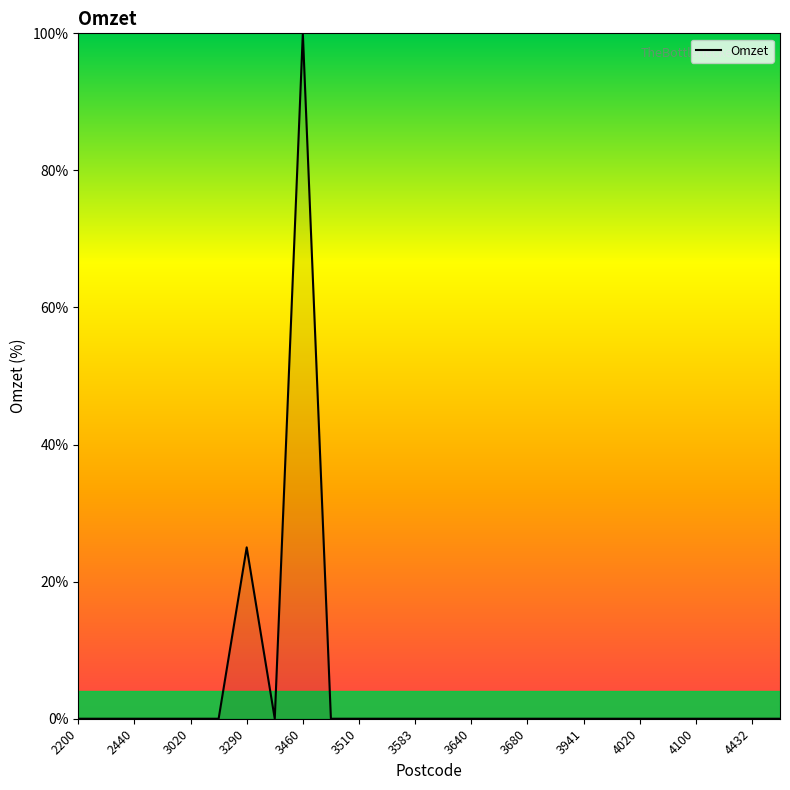

What is the difference between the maximum and minimum values?

100